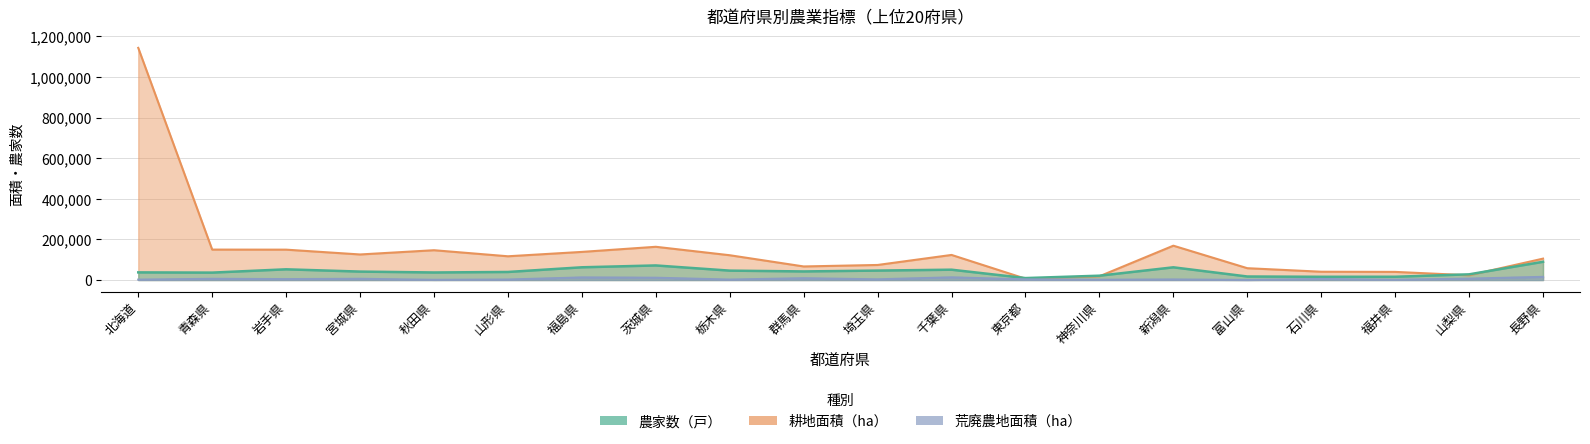

At which category does 農家数（戸） reach its first local peak?

岩手県